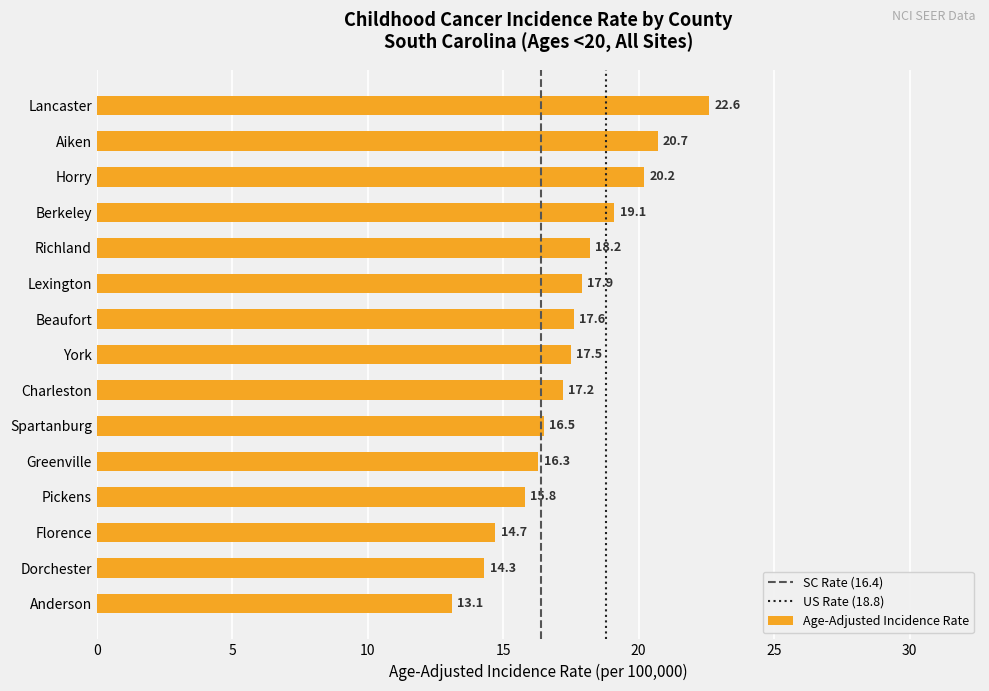

How many data points are above 17?

9